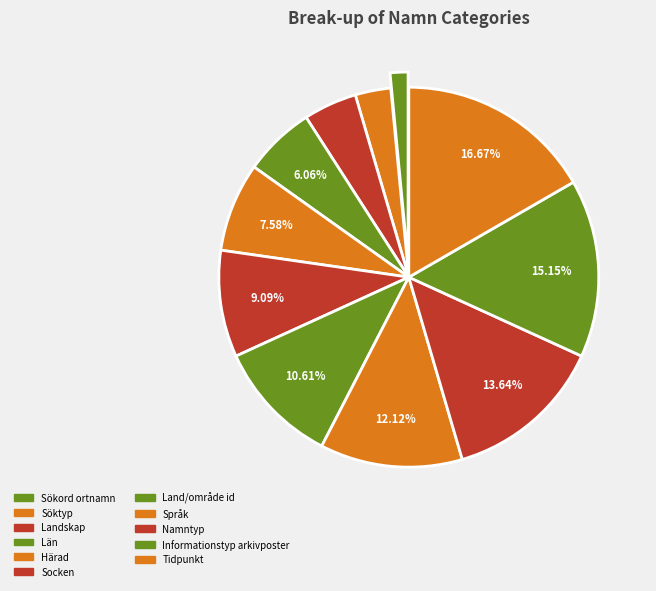

What portion of the pie excludes Sökord ortnamn?

98.5%